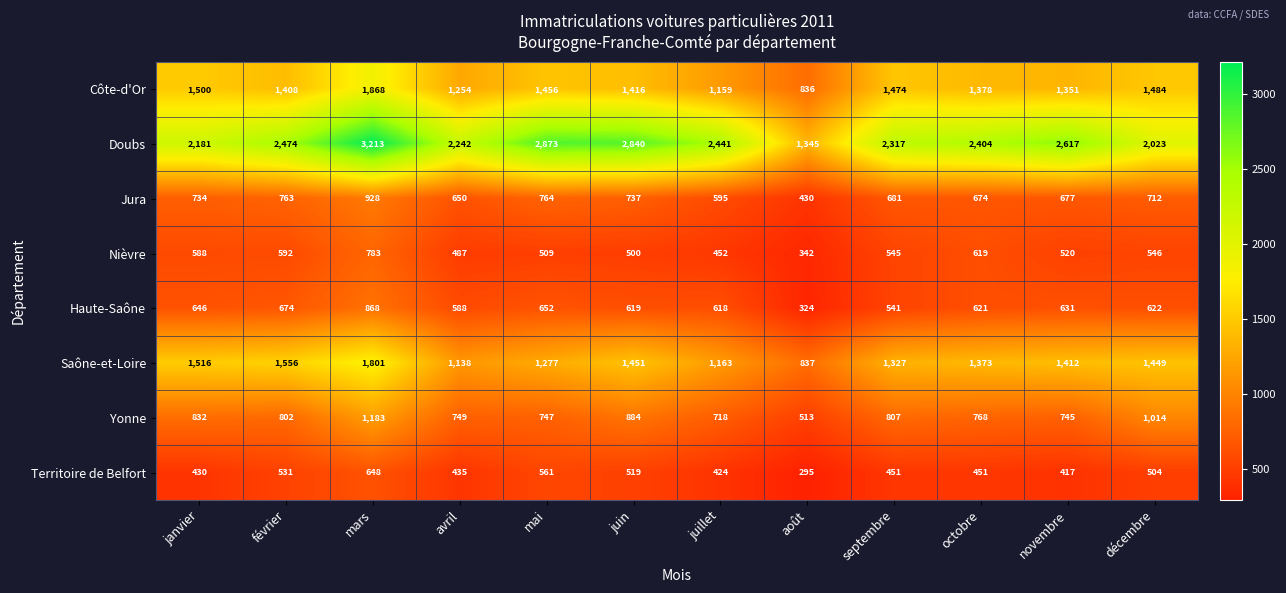

What is the spread (max minus min) of values at décembre?

1519